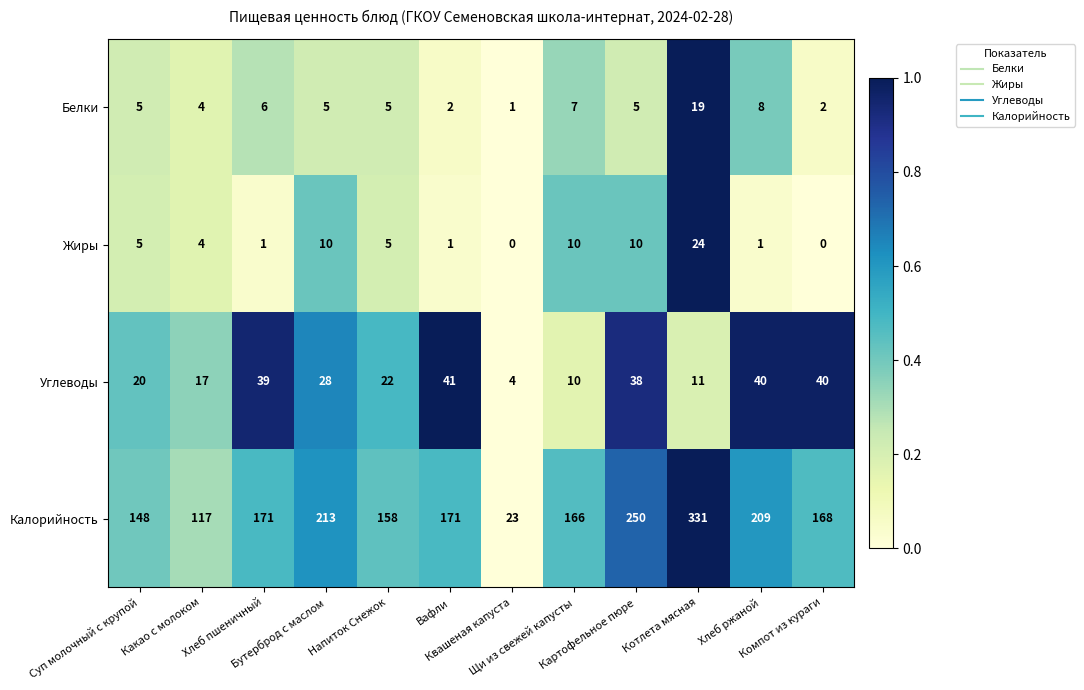

What is the difference between the second highest and minimum values in the Калорийность series?

227